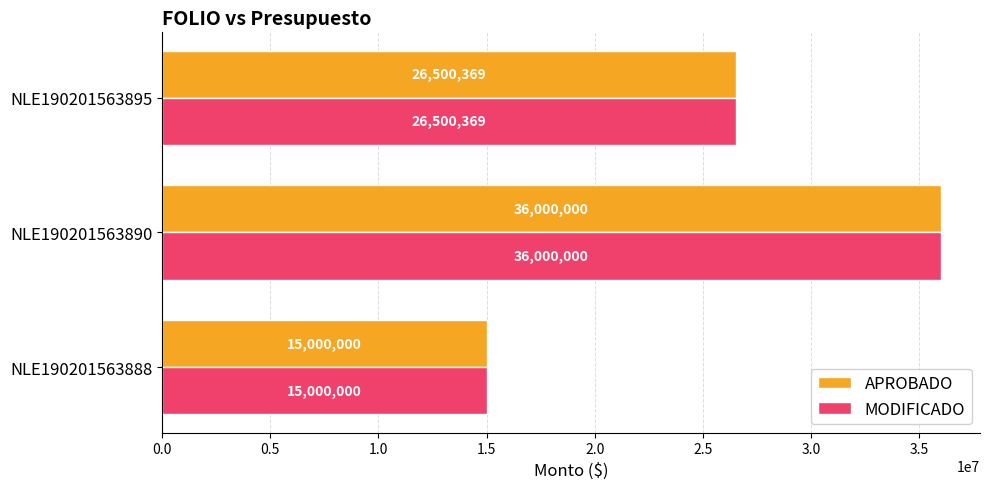

Count the number of data series in this chart.

2